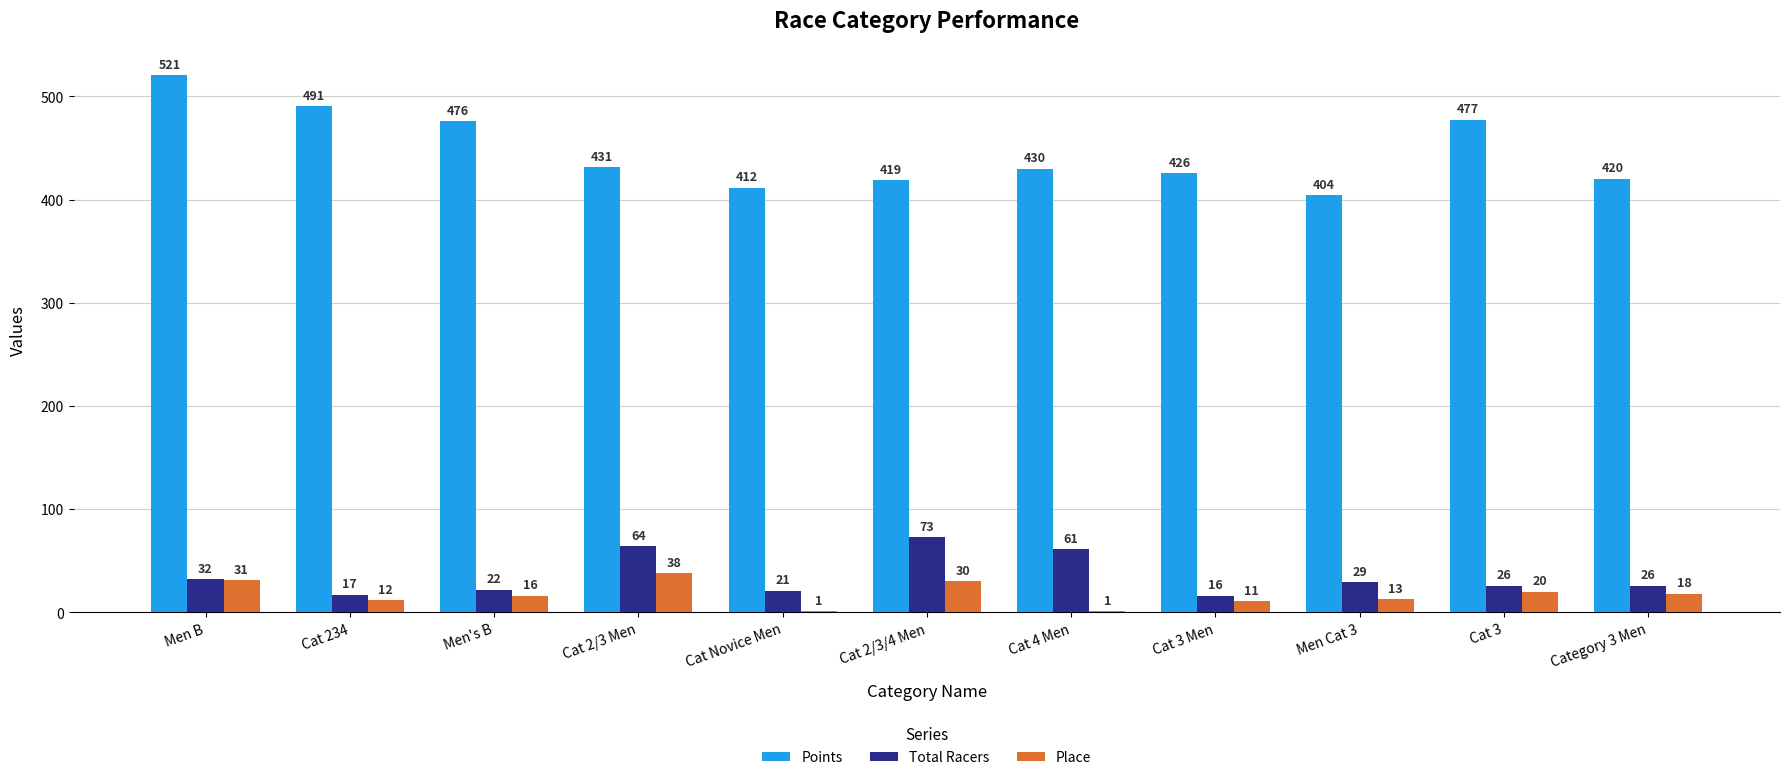

What value does the Place series have at Cat 4 Men?

1.0